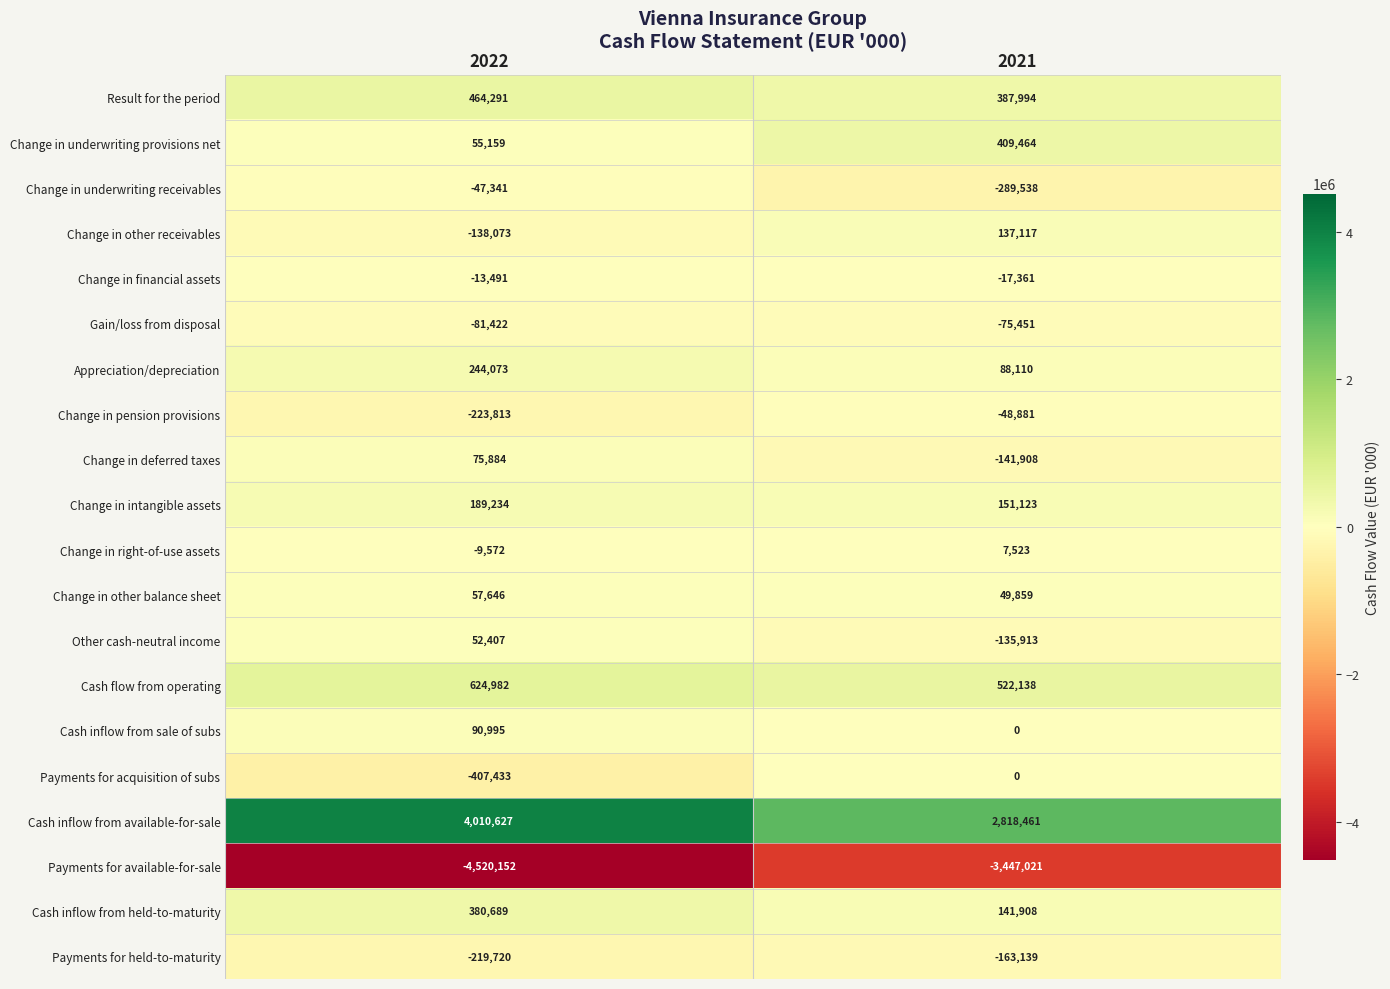

Which series has the widest spread of values?

Cash inflow from available-for-sale